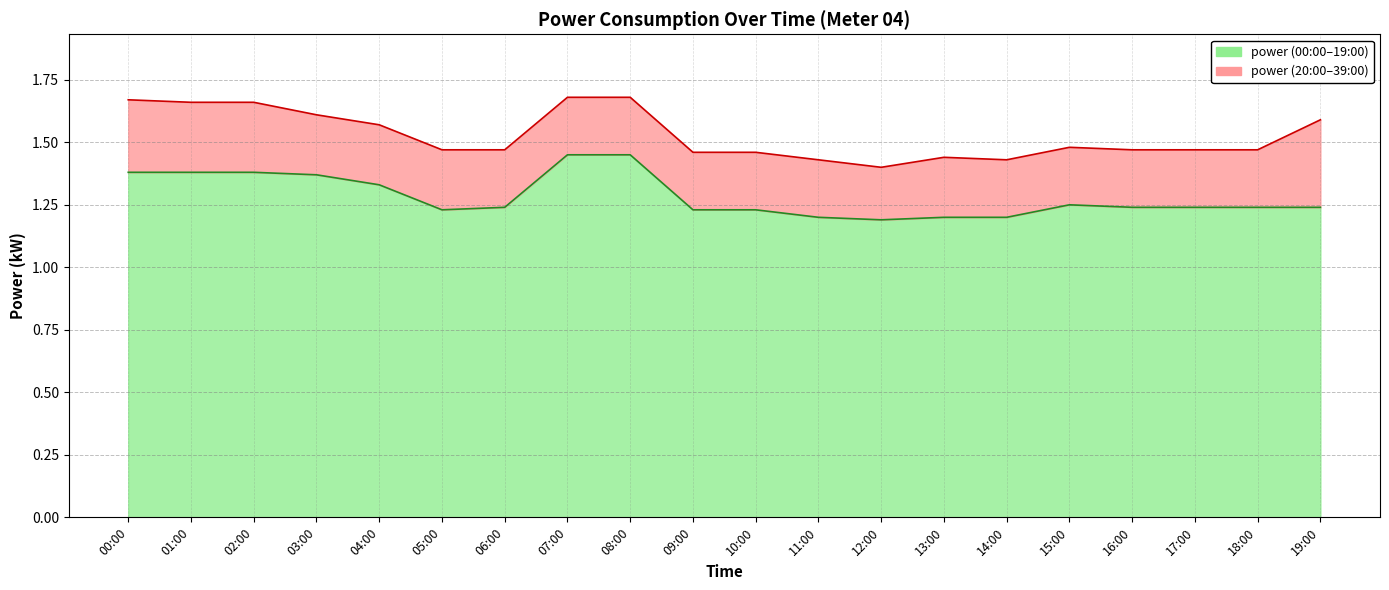

Is it true that the value at 10:00 is 1.2?

True